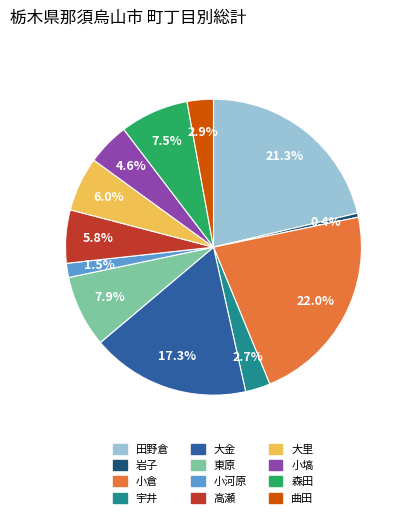

Is it true that 宇井 is 3% of the pie?

True